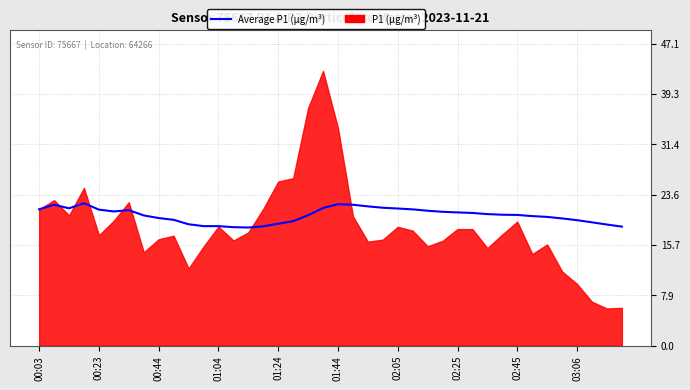

How many lines are shown in the chart?

1